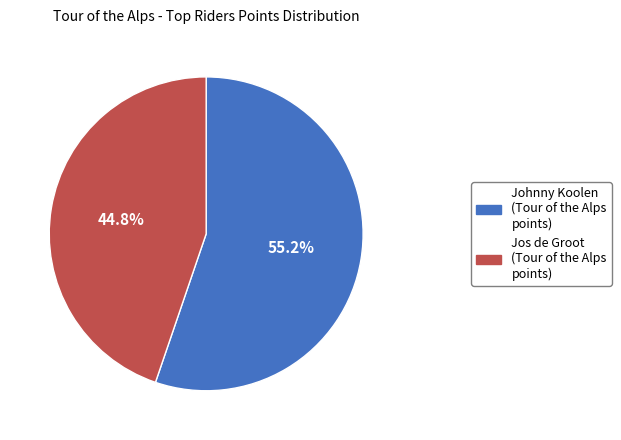

Is there a majority slice in this chart?

Yes